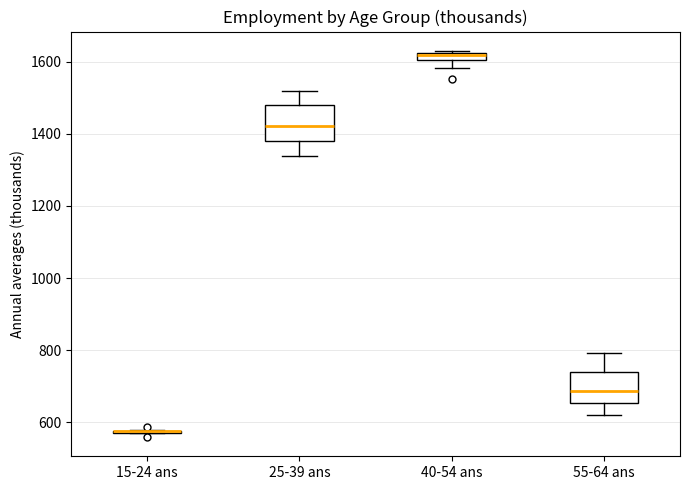

Where is the lower edge of the box for 40-54 ans on the y-axis? The values are not printed on the chart, so give them approximately, as read against the axis.

1600